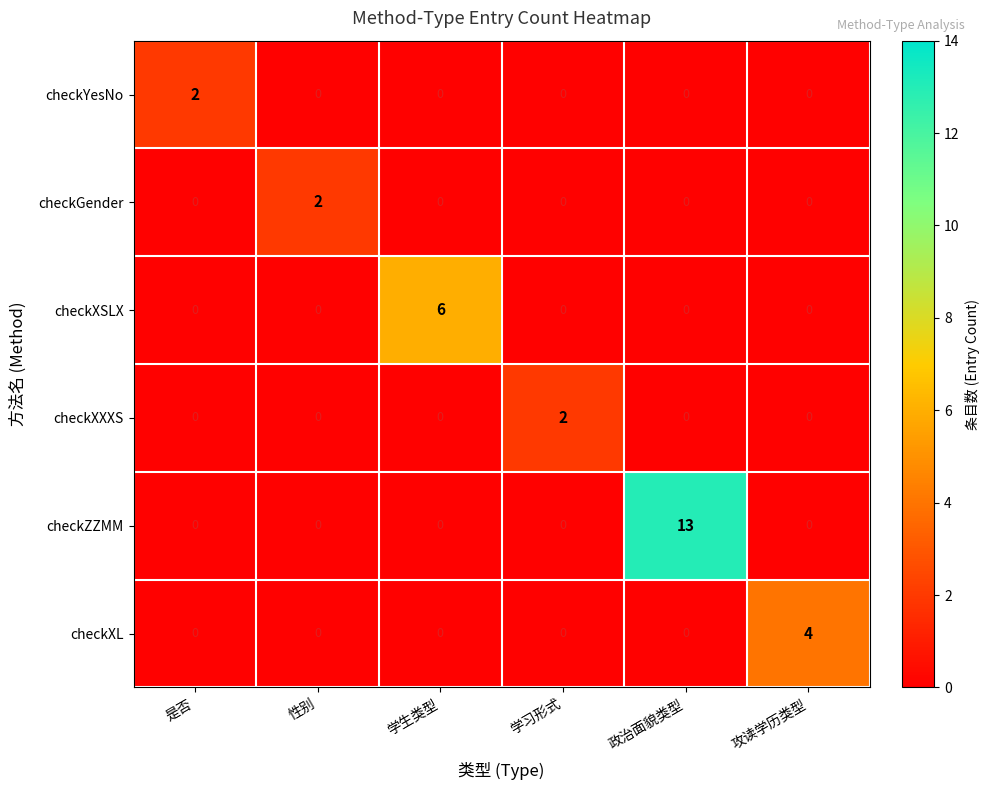

Between 政治面貌类型 and 攻读学历类型, which series saw the biggest shift?

checkZZMM